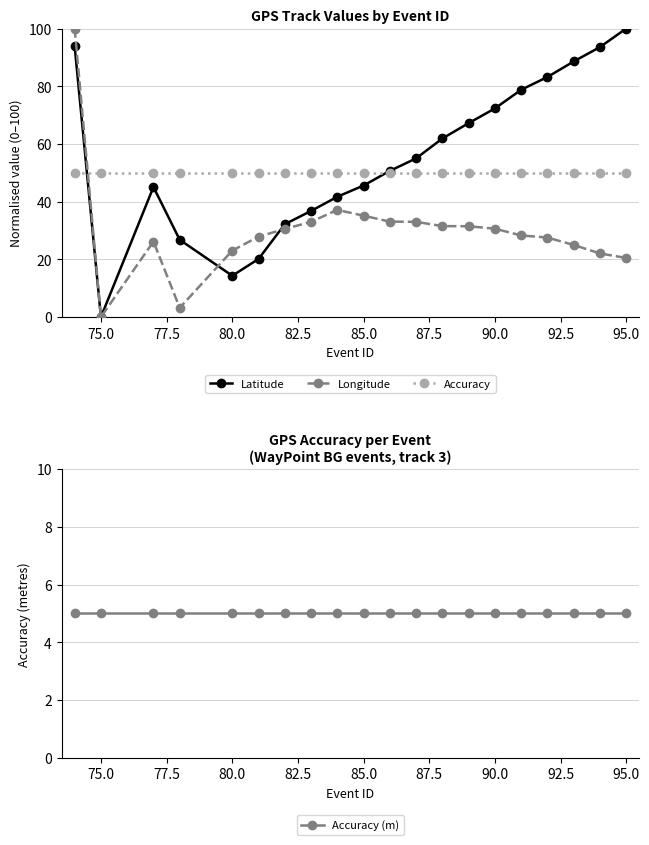

True or false: Accuracy and Longitude cross at least once.

True